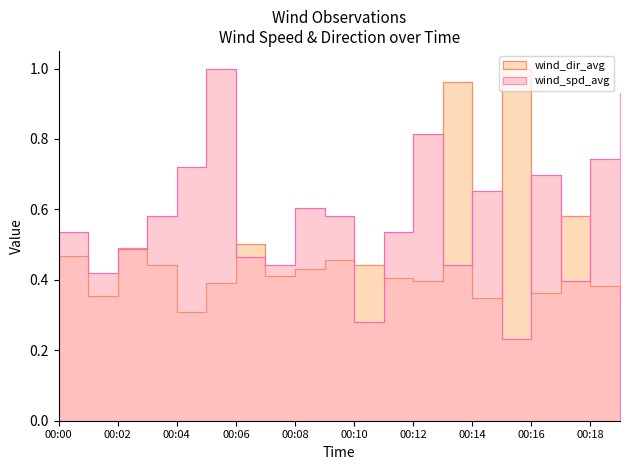

At which category does the chart reach its minimum across all series?

00:15